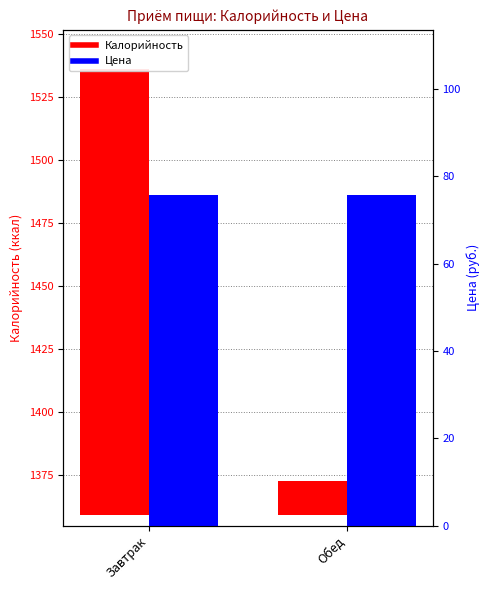

How many bars are there in total?

4